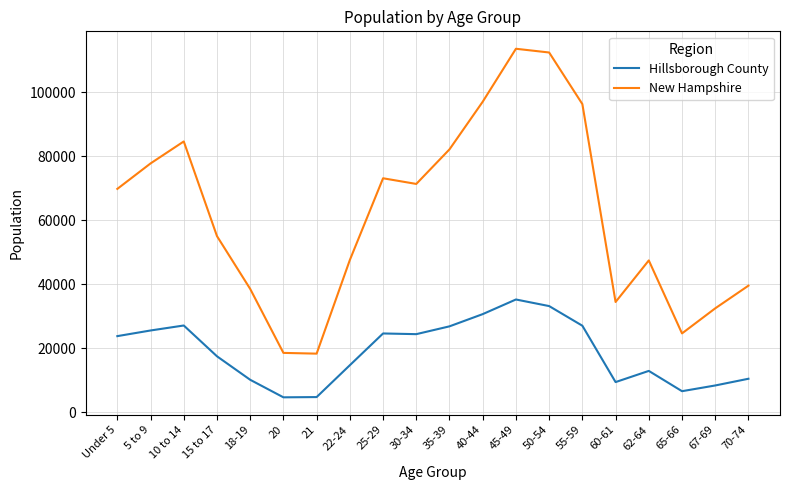

In New Hampshire, how many points are higher than both neighbors (excluding endpoints)?

4